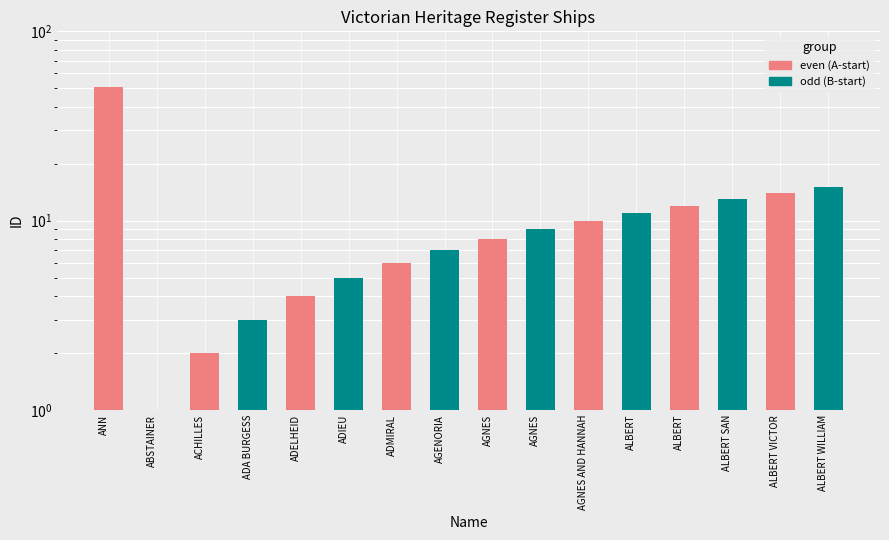

How many bars are there in each group?

2